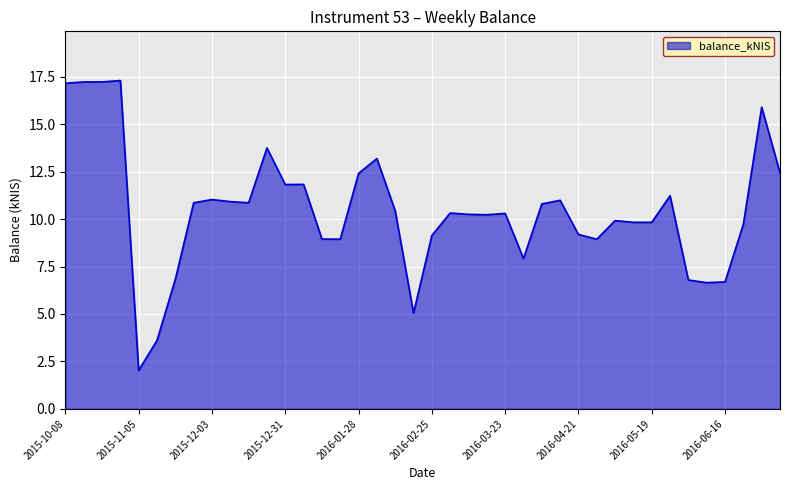

How many lines are shown in the chart?

1